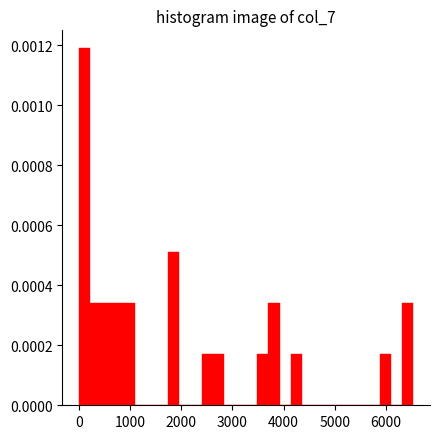

Around what value on the x-axis is the tallest bar? Give the approximate position of its centre, as read against the axis.

100